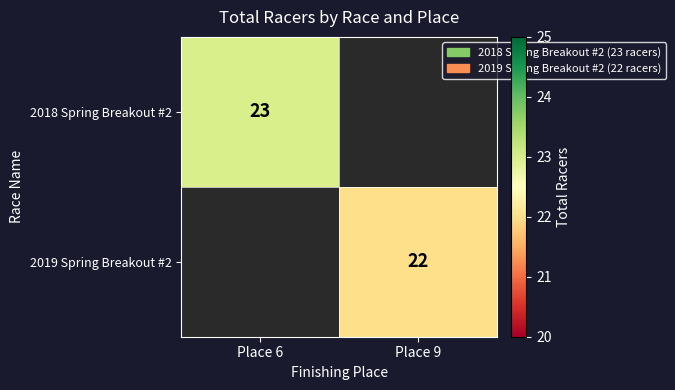

True or false: 2019 Spring Breakout #2 has a value of 7 at Place 9.

False